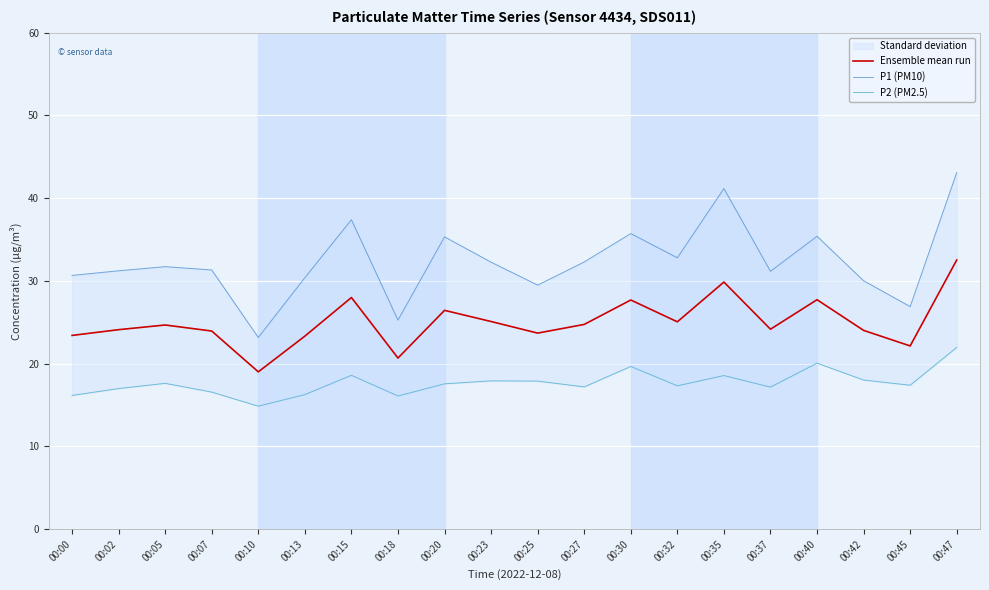

Reading right to left, transcribe all the data shown in this chart.

Ensemble mean run: 00:47=32.5	00:45=22.1	00:42=24.0	00:40=27.7	00:37=24.2	00:35=29.9	00:32=25.1	00:30=27.7	00:27=24.8	00:25=23.7	00:23=25.1	00:20=26.4	00:18=20.7	00:15=28.0	00:13=23.3	00:10=19.0	00:07=23.9	00:05=24.7	00:02=24.1	00:00=23.4
P1 (PM10): 00:47=43.1	00:45=26.9	00:42=30.0	00:40=35.4	00:37=31.2	00:35=41.2	00:32=32.8	00:30=35.7	00:27=32.3	00:25=29.5	00:23=32.3	00:20=35.3	00:18=25.3	00:15=37.4	00:13=30.4	00:10=23.2	00:07=31.3	00:05=31.7	00:02=31.2	00:00=30.7
P2 (PM2.5): 00:47=22.0	00:45=17.4	00:42=18.0	00:40=20.1	00:37=17.2	00:35=18.6	00:32=17.3	00:30=19.7	00:27=17.2	00:25=17.9	00:23=17.9	00:20=17.6	00:18=16.1	00:15=18.6	00:13=16.3	00:10=14.9	00:07=16.6	00:05=17.6	00:02=17.0	00:00=16.2